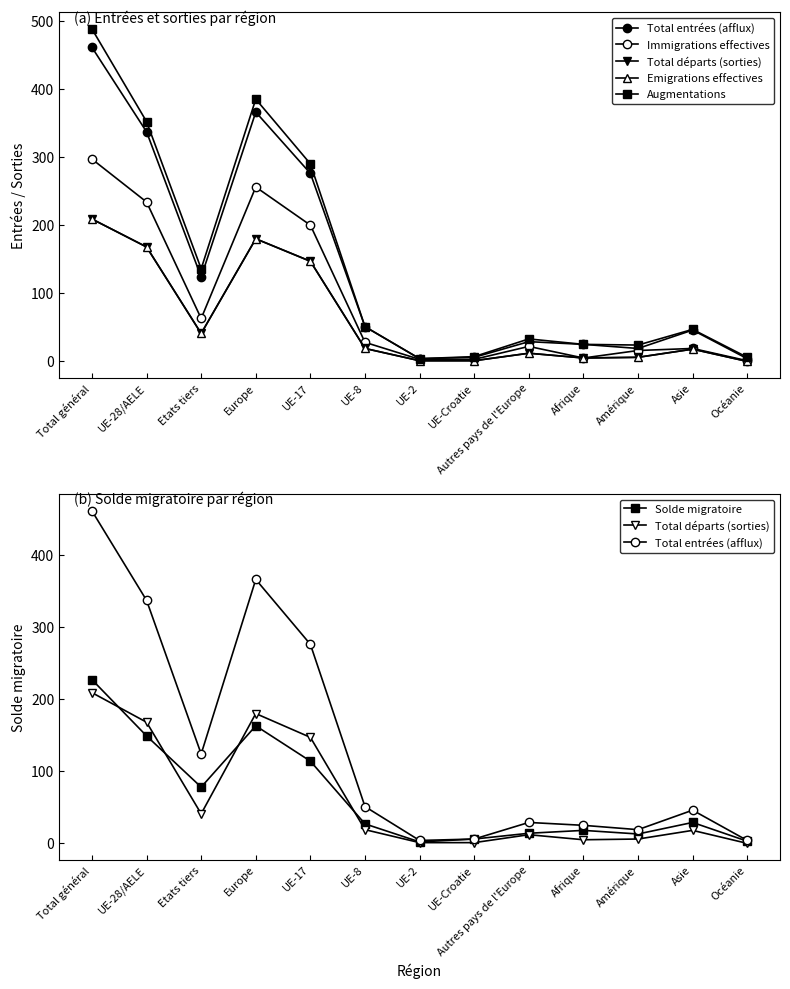

The value of Total entrées (afflux) at Afrique is 25. True or false?

True